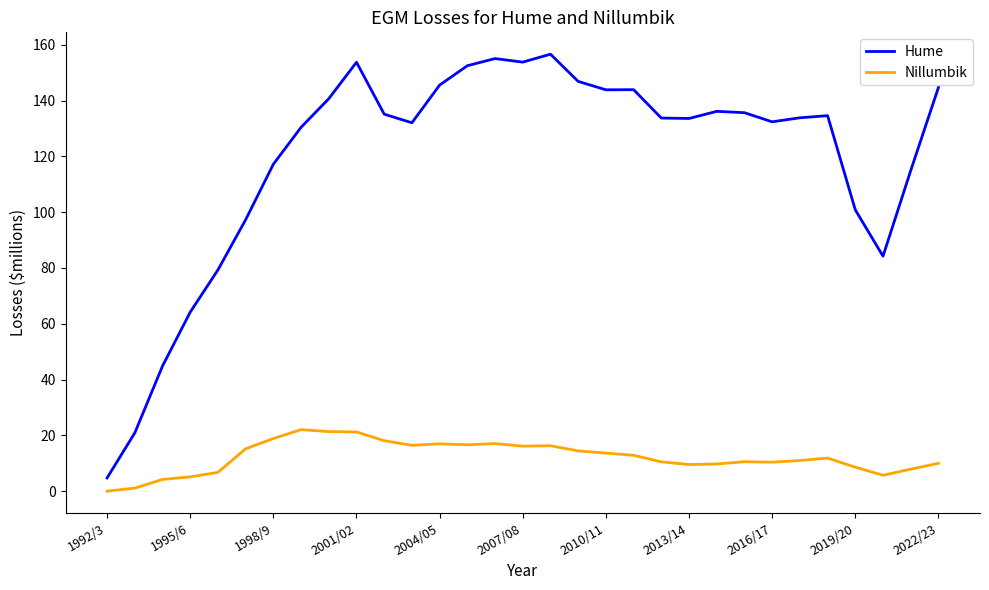

What is the difference between the maximum and minimum values in the Nillumbik series?

22.1